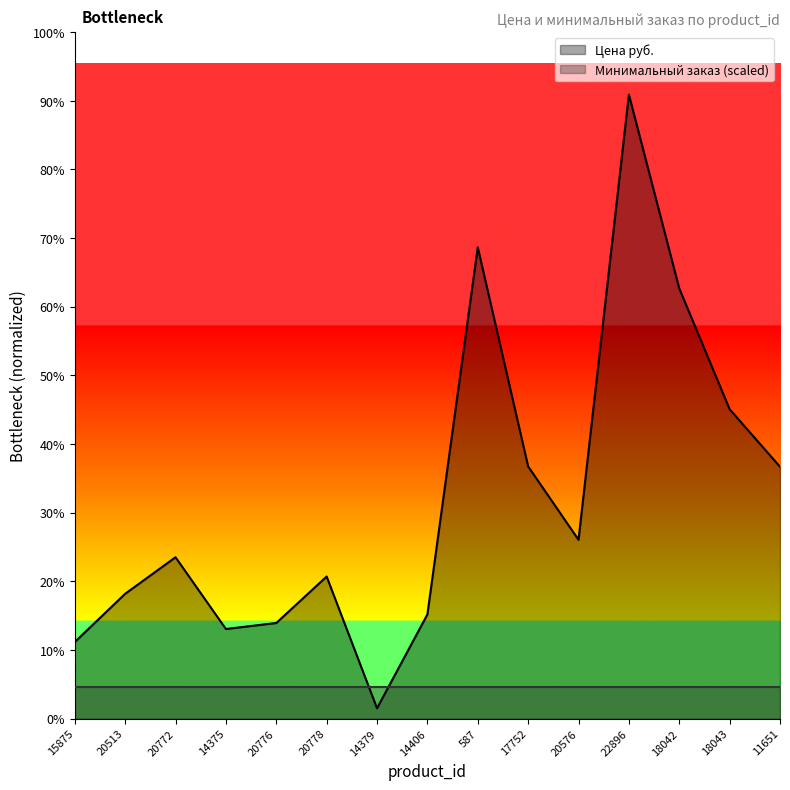

Rank the categories by value from highest to lowest.

22896, 587, 18042, 18043, 17752, 11651, 20576, 20772, 20778, 20513, 14406, 20776, 14375, 15875, 14379